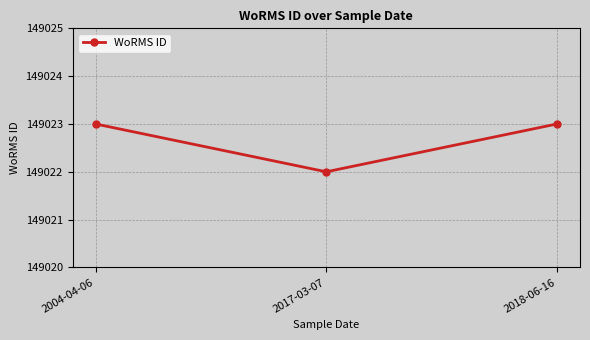

The chart shows a value of 55749 at 2004-04-06. True or false?

False